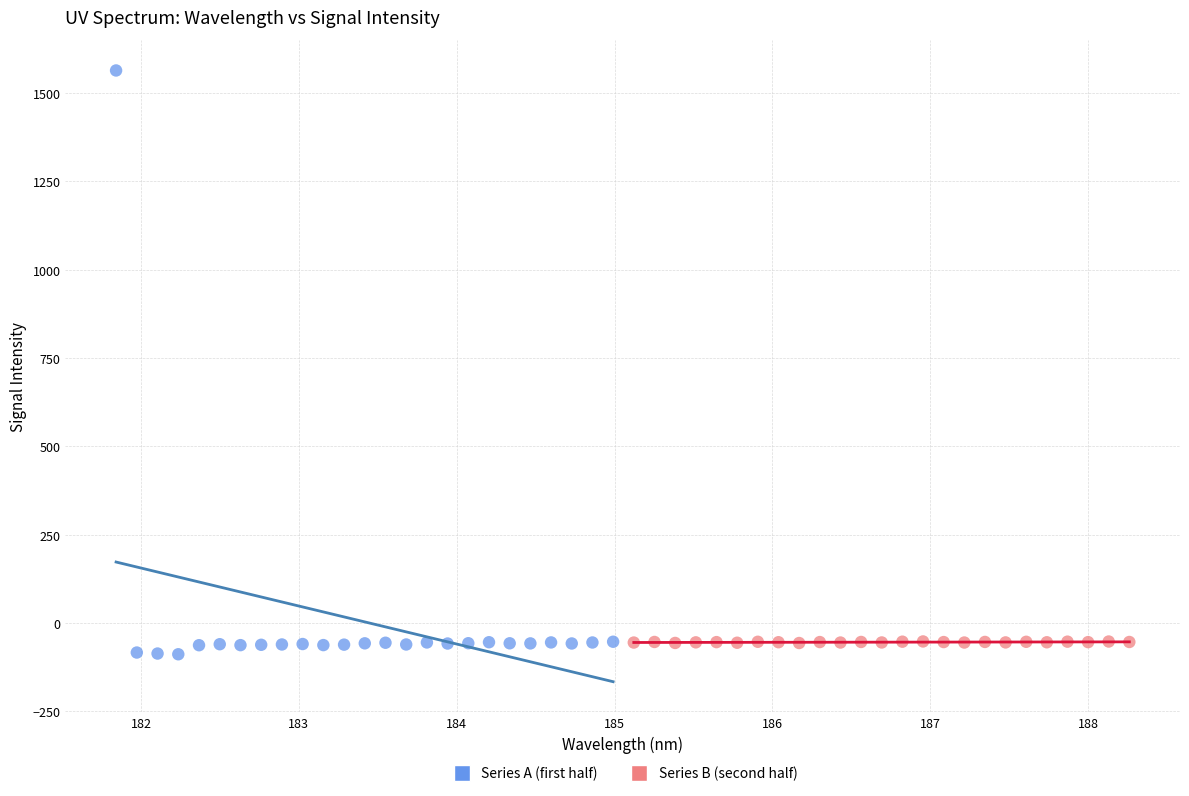

Which series reaches the minimum Y coordinate?

Series A (first half)